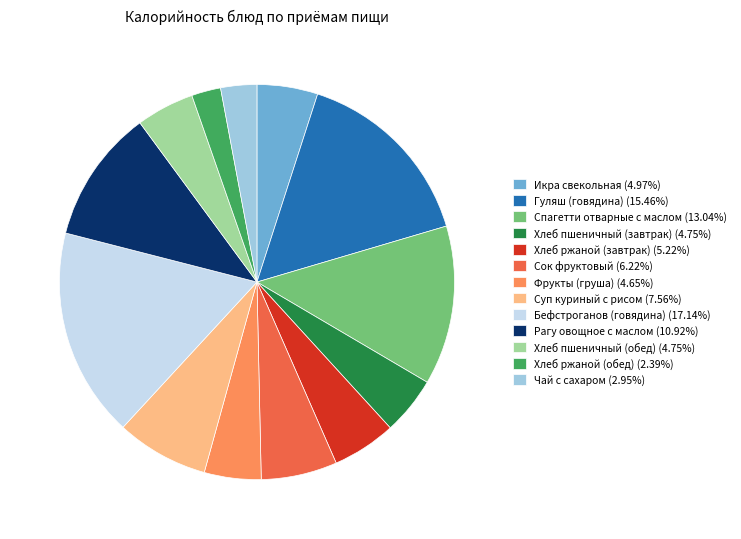

Does Чай с сахаром (2.95%) represent more than half of the total?

No